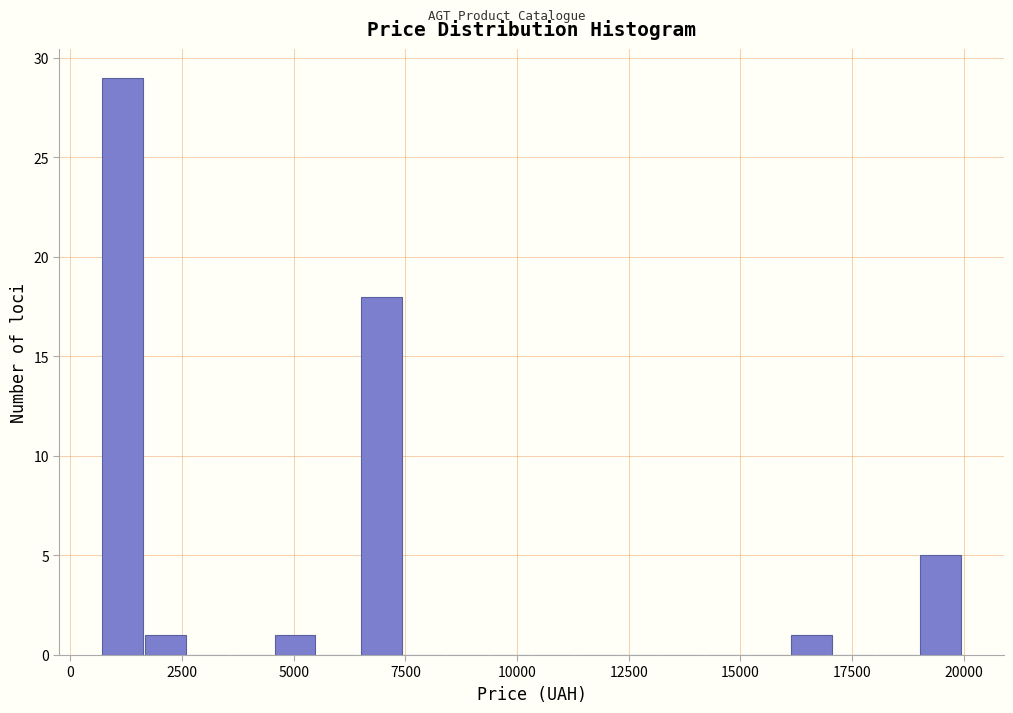

Read against the x-axis, roughly where is the centre of the tallest bar?

1000